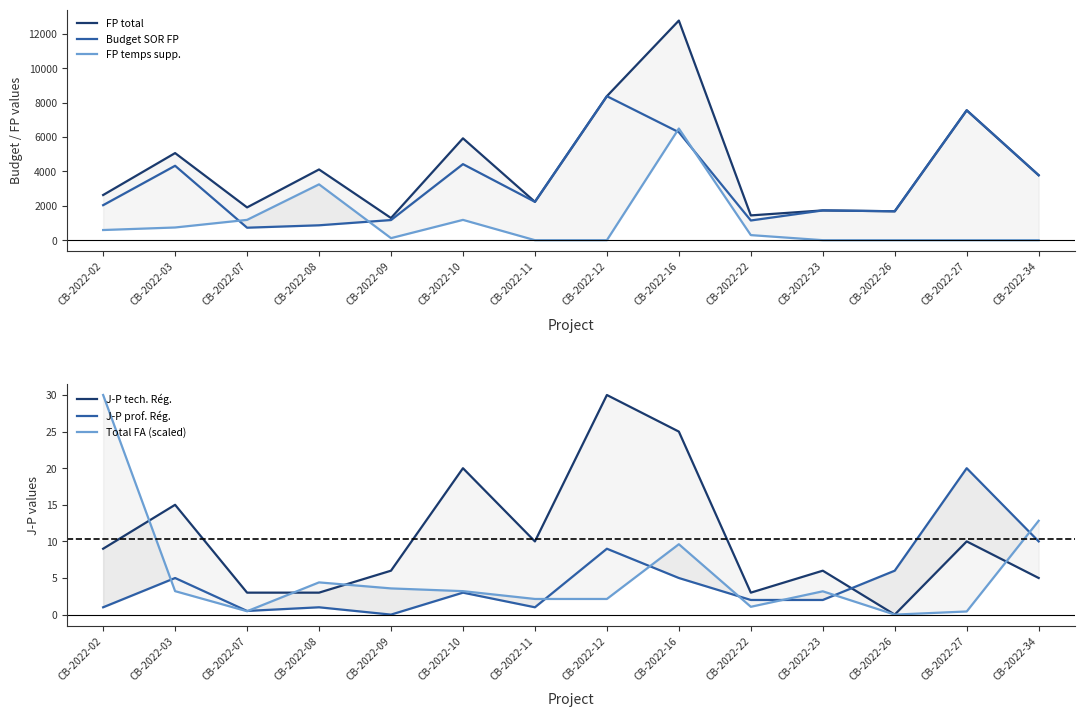

What is the sum of the J-P prof. Rég. values at CB-2022-07 and CB-2022-23?

2.5